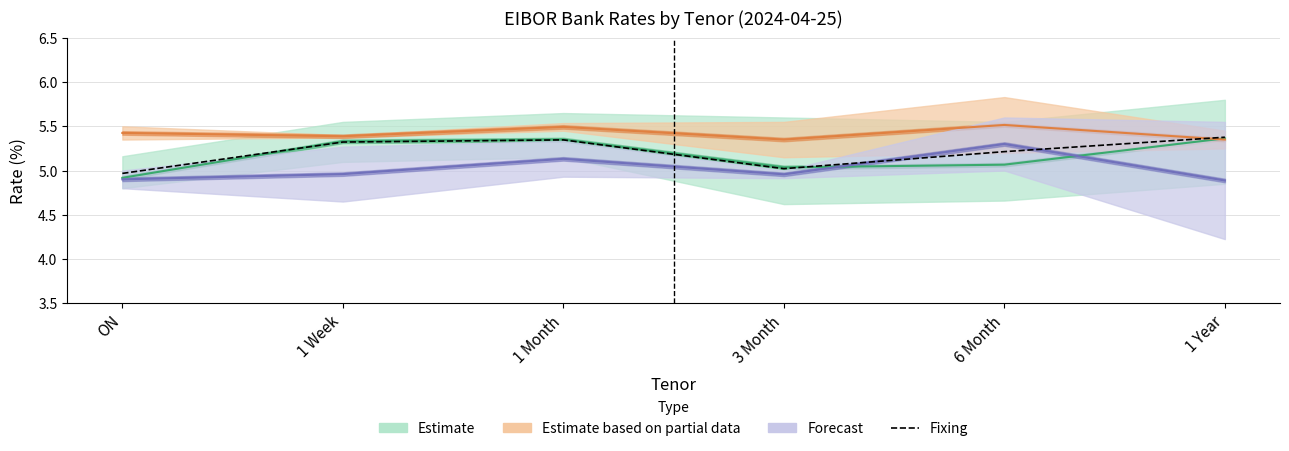

Where is Forecast nearest to the value 5?

1 Week